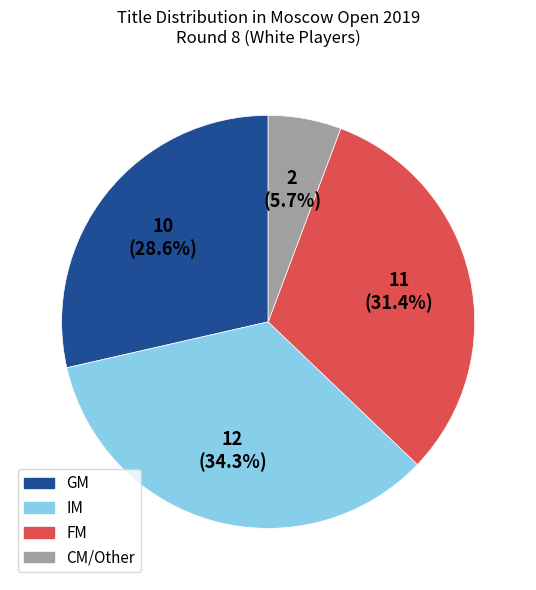

How many slices are in this pie chart?

4